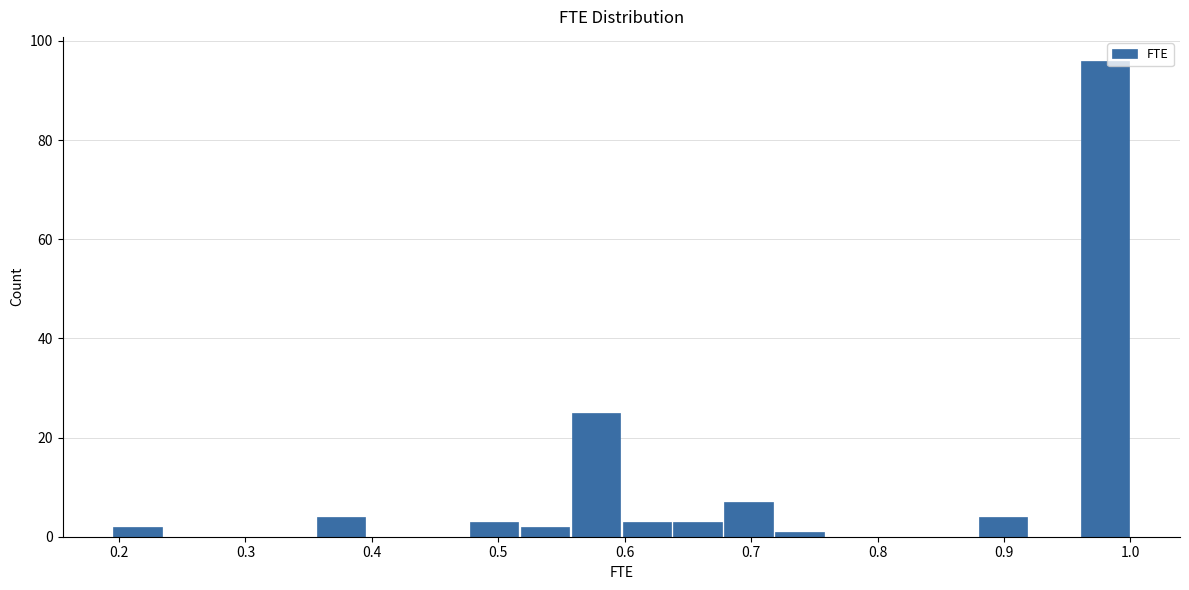

Which range on the x-axis has the tallest bar?

0.96 to 1.00